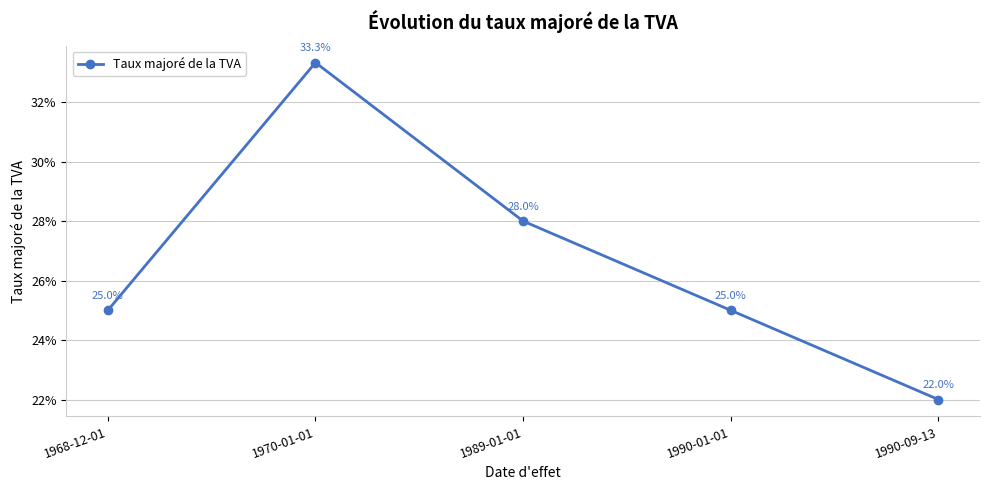

Is this an area chart (filled region under the line)?

No